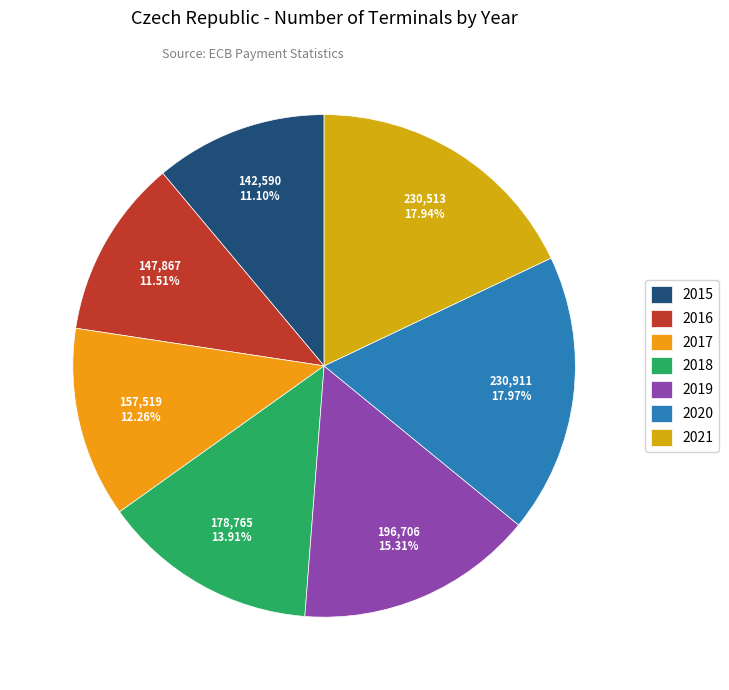

The 2021 slice represents 18% of the pie. True or false?

True